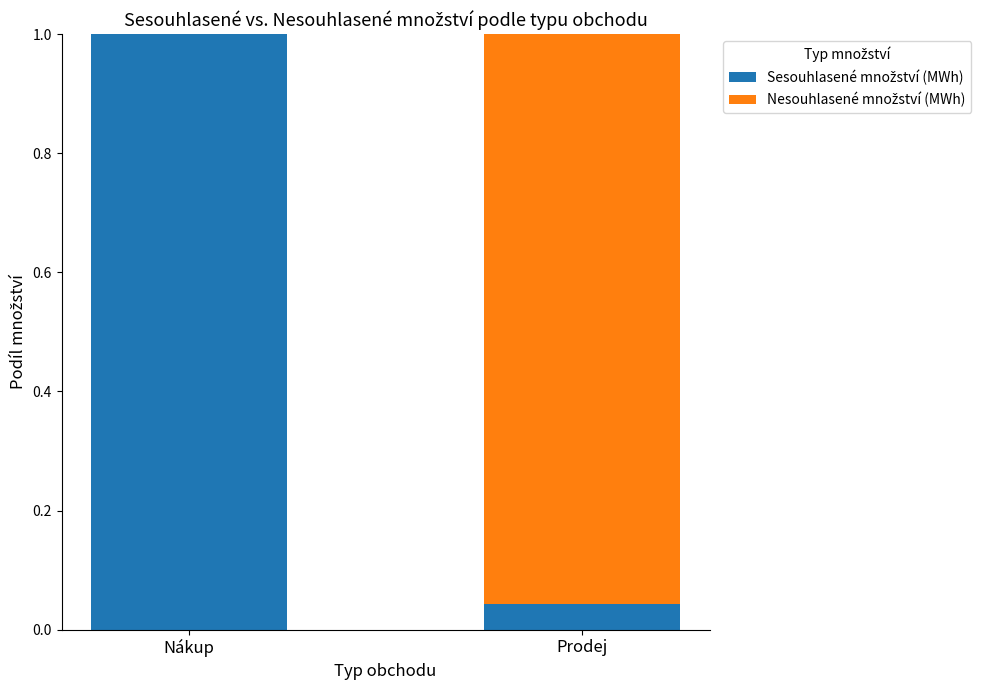

Where is Sesouhlasené množství (MWh) nearest to the value 0?

Prodej